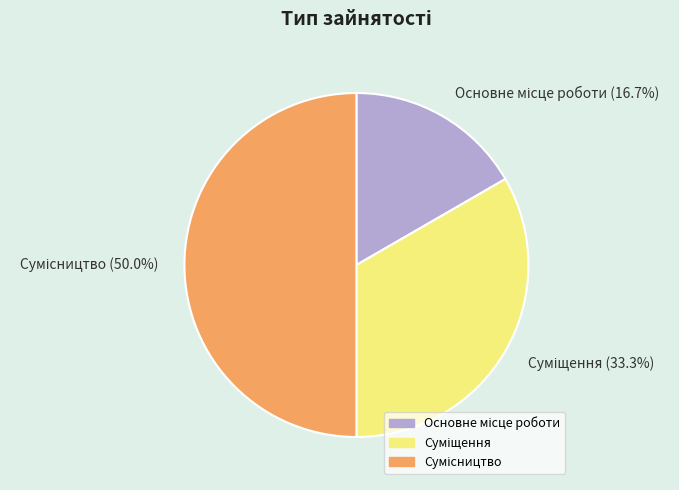

The Суміщення slice represents 33% of the pie. True or false?

True